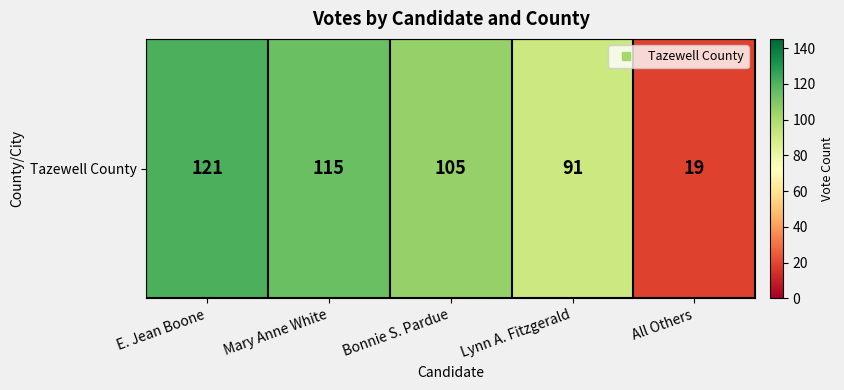

The value at Lynn A. Fitzgerald is 154. True or false?

False